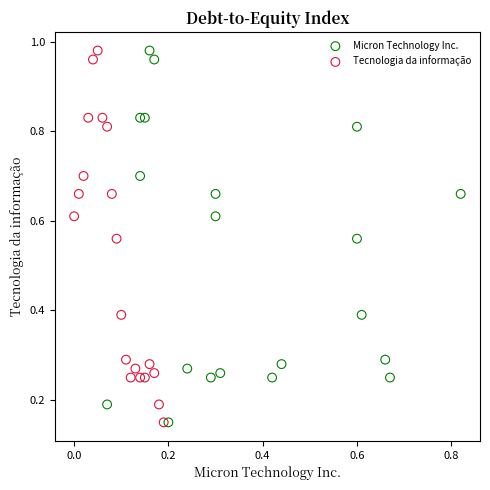

What are all the series names shown in the legend?

Micron Technology Inc., Tecnologia da informação